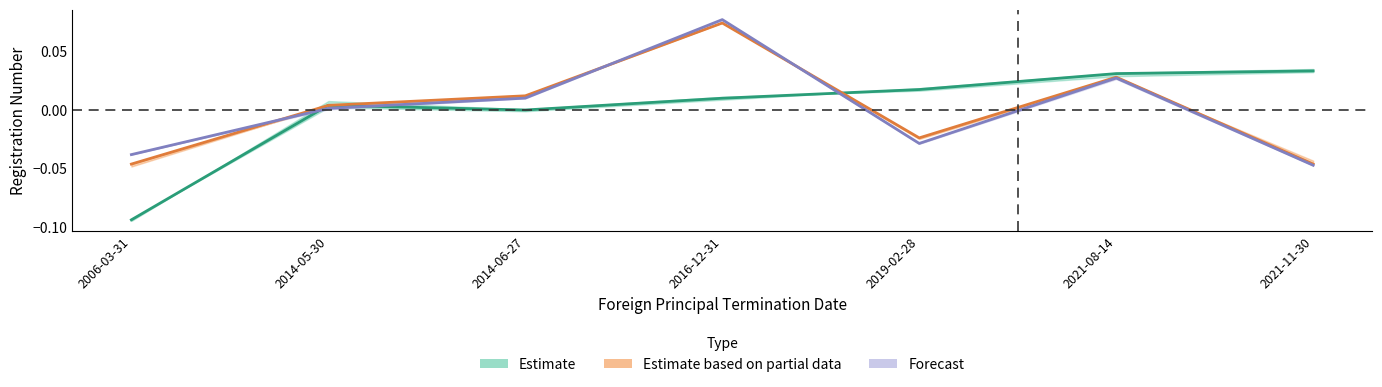

At 2021-08-14, list the series in order from largest to smallest.

Estimate, Estimate based on partial data, Forecast